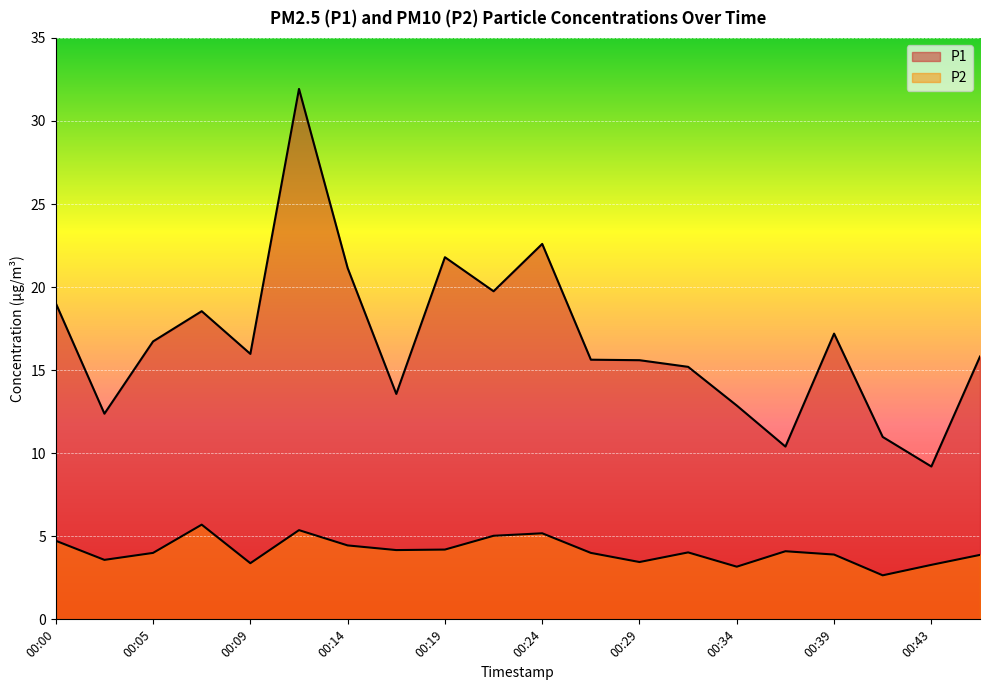

True or false: P1 and P2 cross at least once.

False